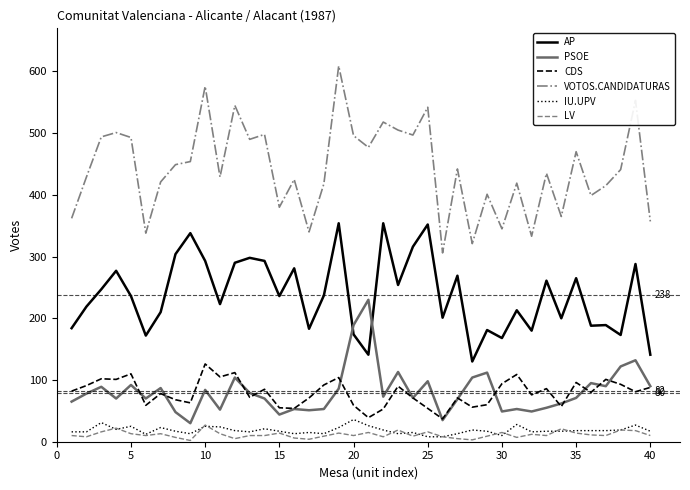

Which series has the largest range (max minus min)?

VOTOS.CANDIDATURAS